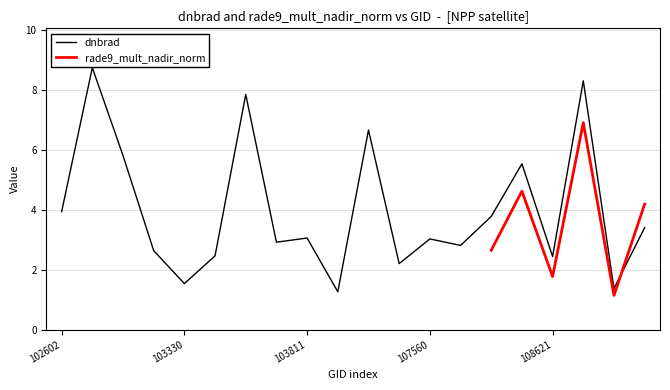

What is the highest value of the dnbrad series?

8.7